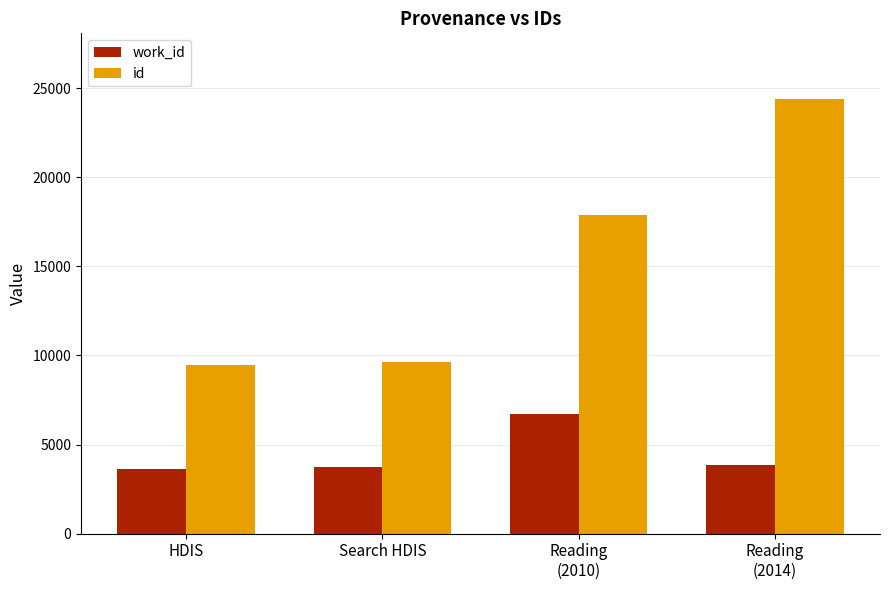

What is the label of the 2nd bar from the right?

Reading
(2010)